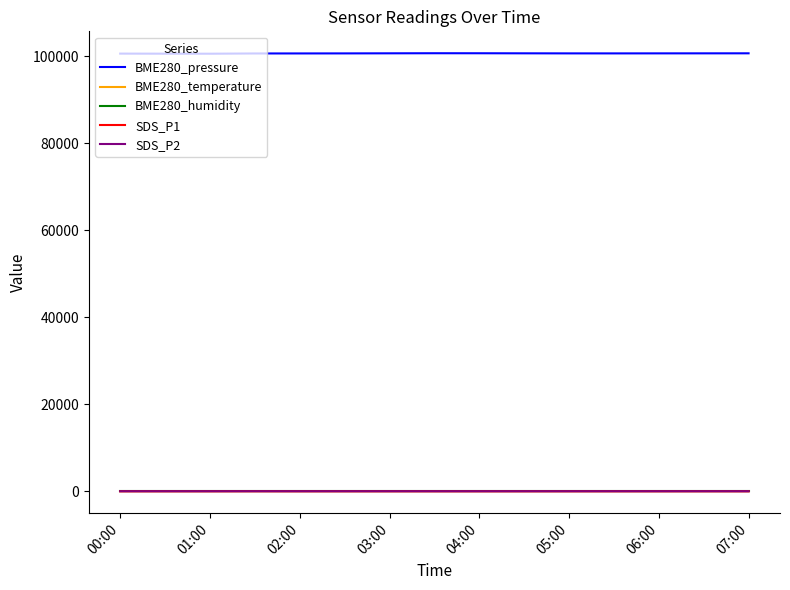

What is the maximum value shown in the chart?

100731.9